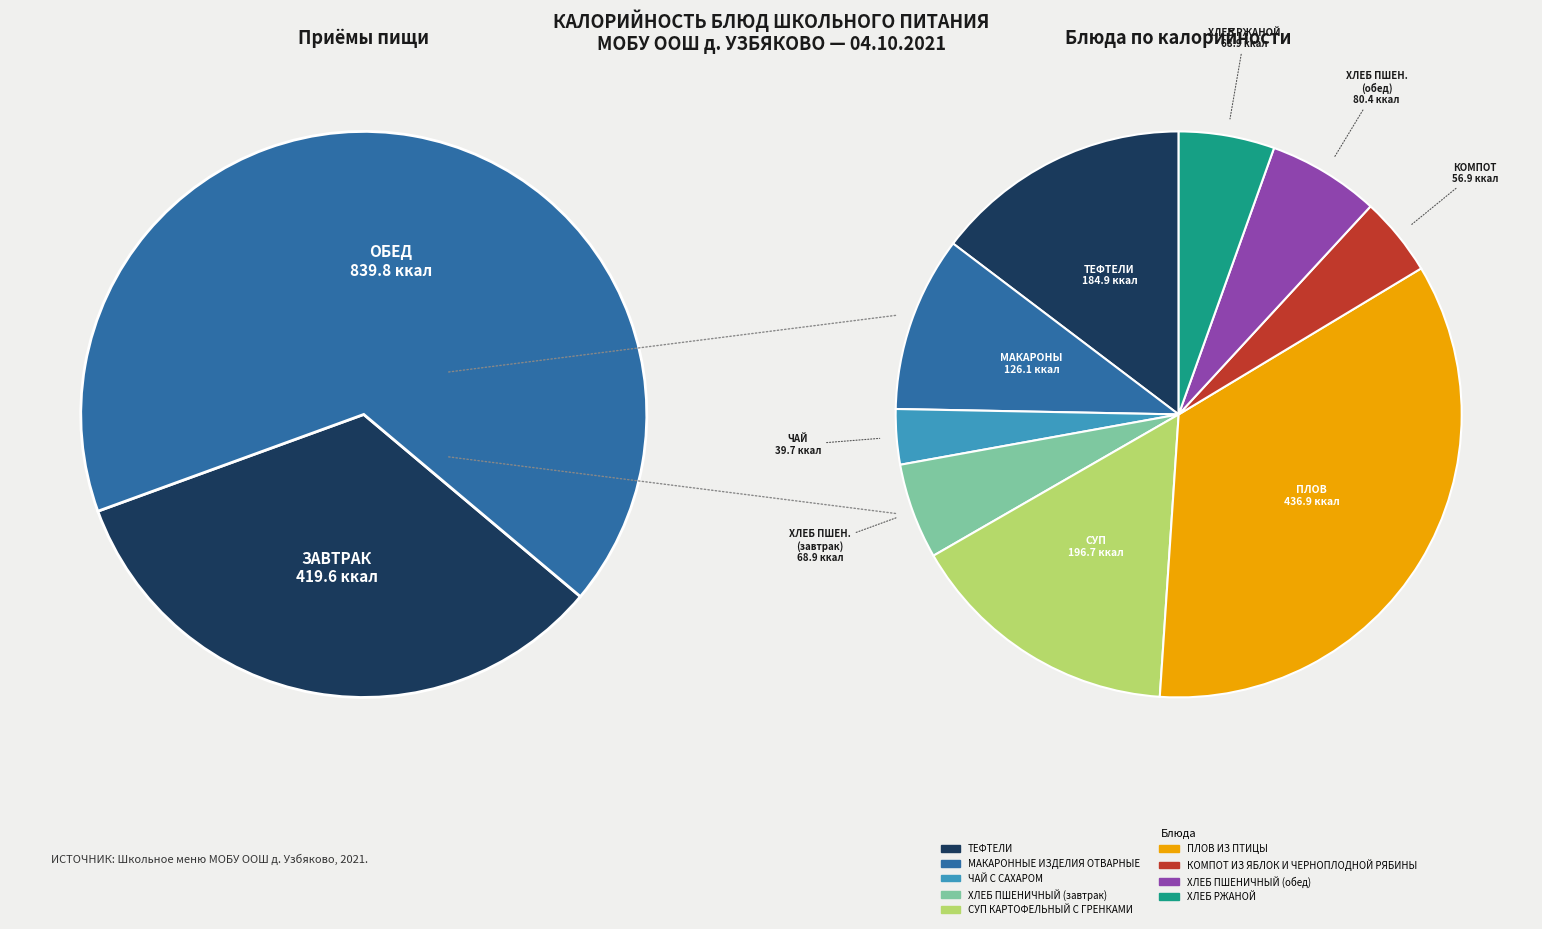

To the nearest percent, what is the difference between the ХЛЕБ ПШЕНИЧНЫЙ (обед) and КОМПОТ ИЗ ЯБЛОК И ЧЕРНОПЛОДНОЙ РЯБИНЫ slice percentages?

2%